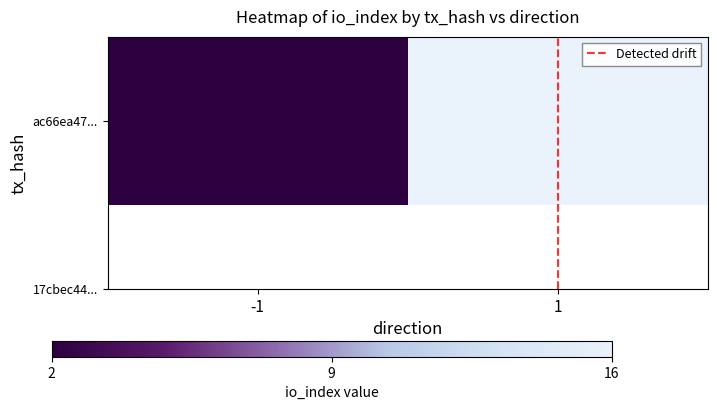

Which has a higher value, 1 or 1?

1